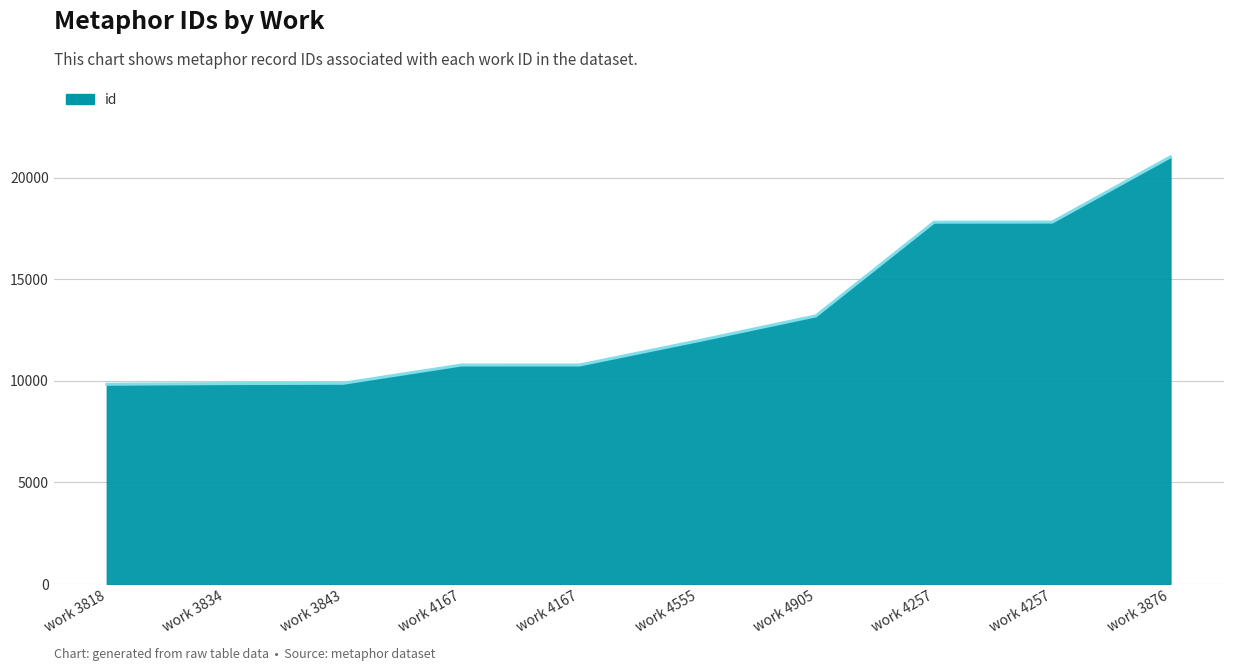

What is the difference between the maximum and minimum values?

11195